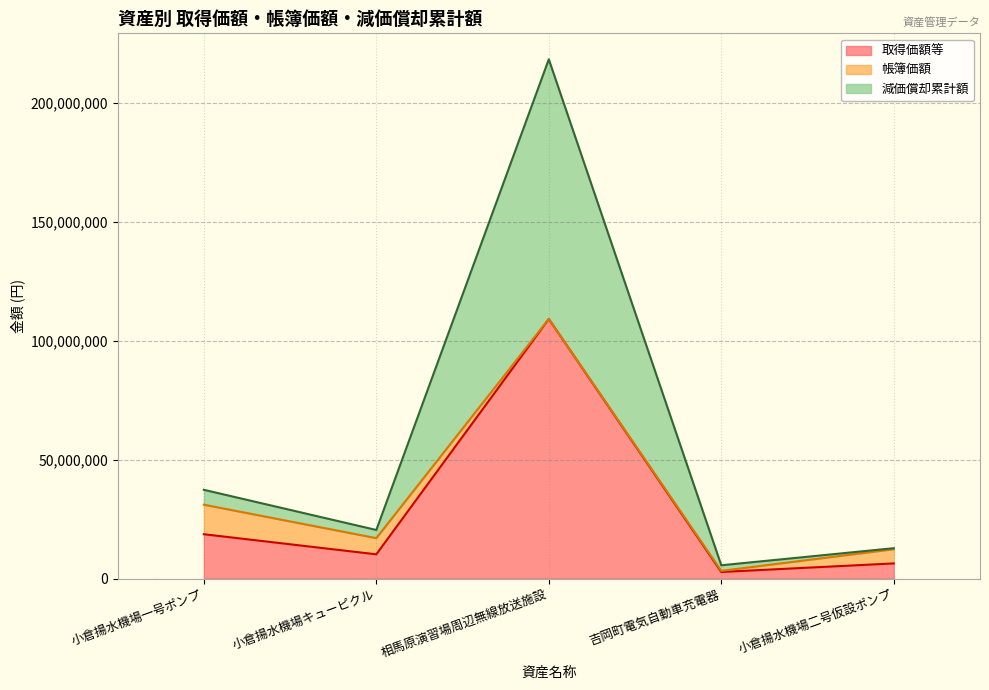

True or false: 取得価額等 has more than 1 points higher than both neighbors.

False